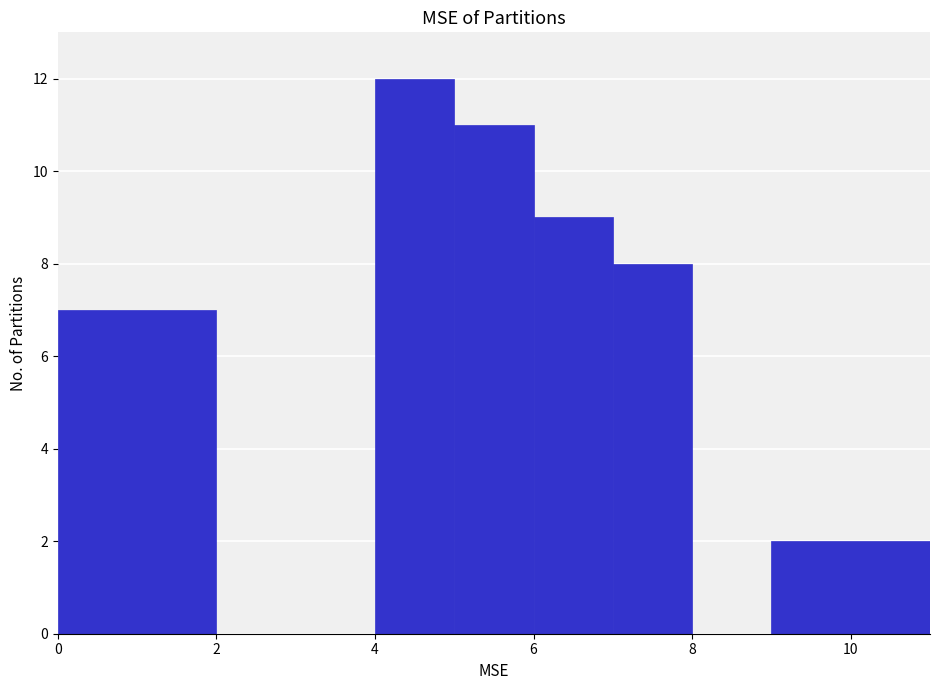

Reading left to right, list every bar in this chart as the range it spans on the x-axis followed by its height. The values are not printed on the chart, so give them approximately, as read against the axis.

0 to 2: 7
2 to 4: 0
4 to 5: 12
5 to 6: 11
6 to 7: 9
7 to 8: 8
8 to 9: 0
9 to 11: 2